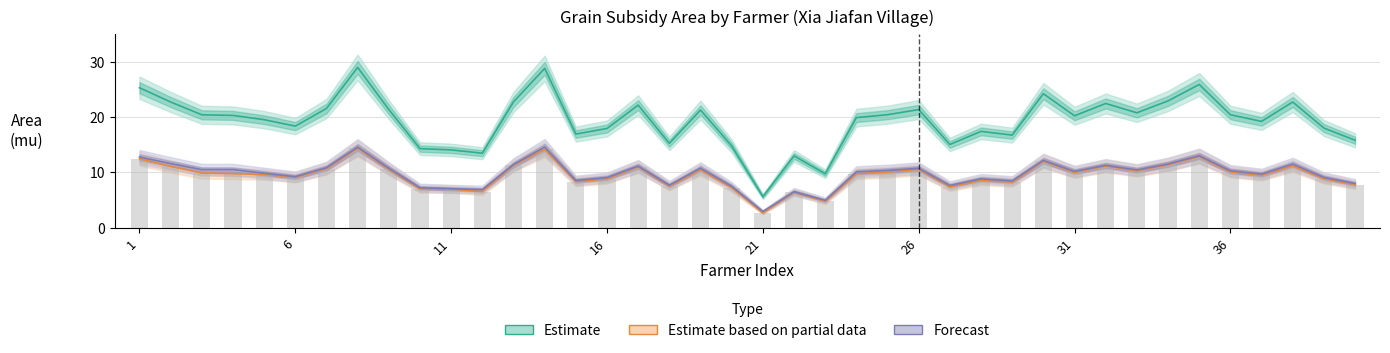

Reading left to right, transcribe all the data shown in this chart.

Estimate (Subsidy Area): 25.3	22.7	20.4	20.3	19.5	18.4	21.5	28.9	21.3	14.3	14.1	13.5	22.7	28.8	16.9	17.9	22.1	15.2	21.2	14.8	5.6	13.0	9.8	19.9	20.4	21.3	15.0	17.4	16.7	24.2	20.2	22.4	20.8	22.9	25.9	20.4	19.2	22.7	18.0	15.8
Estimate based on partial data (Wheat): 12.5	11.1	9.9	9.8	9.7	9.1	10.7	14.4	10.6	7.0	7.0	6.6	11.3	14.2	8.4	8.8	11.0	7.5	10.5	7.3	2.7	6.5	4.8	9.8	10.1	10.6	7.4	8.6	8.3	12.0	10.0	11.2	10.3	11.4	12.9	10.1	9.5	11.2	8.9	7.8
Forecast (Rice Area): 12.8	11.6	10.5	10.5	9.9	9.2	10.8	14.6	10.8	7.2	7.1	6.9	11.4	14.6	8.6	9.1	11.1	7.7	10.8	7.5	3.0	6.5	5.0	10.1	10.4	10.8	7.7	8.8	8.5	12.2	10.2	11.3	10.4	11.5	13.0	10.3	9.7	11.5	9.1	8.0